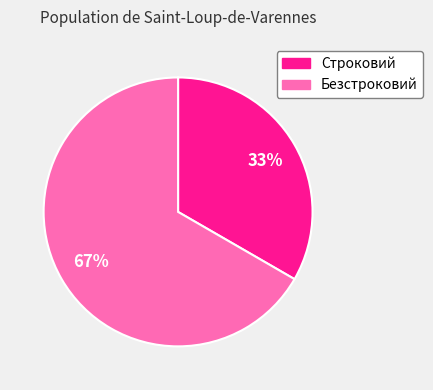

To the nearest percent, what portion does Строковий represent?

33%